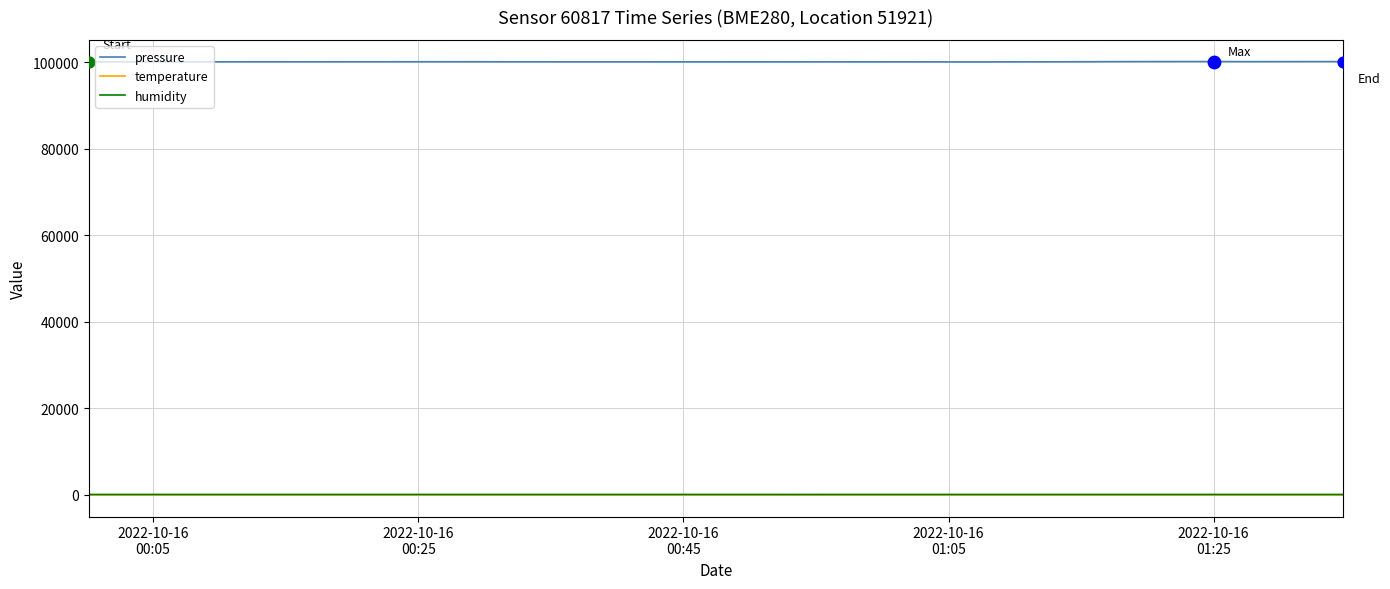

What is the maximum value shown in the chart?

100122.7